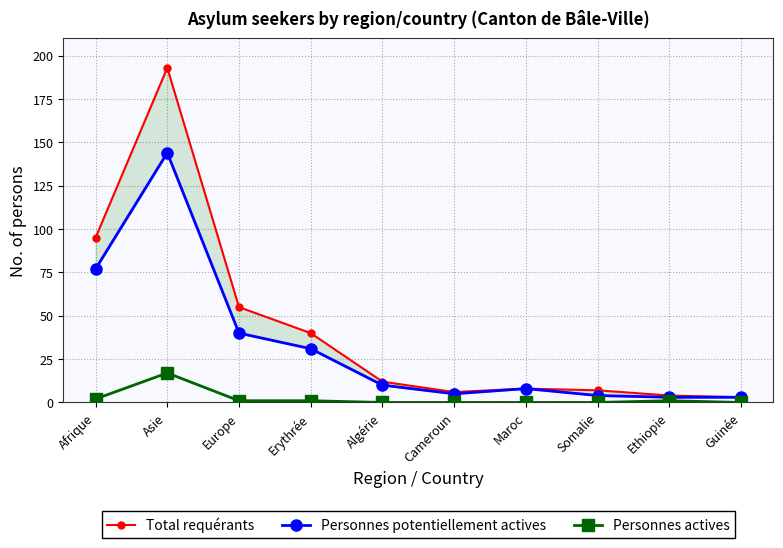

What is the sum of the Total requérants values at Guinée and Algérie?

15